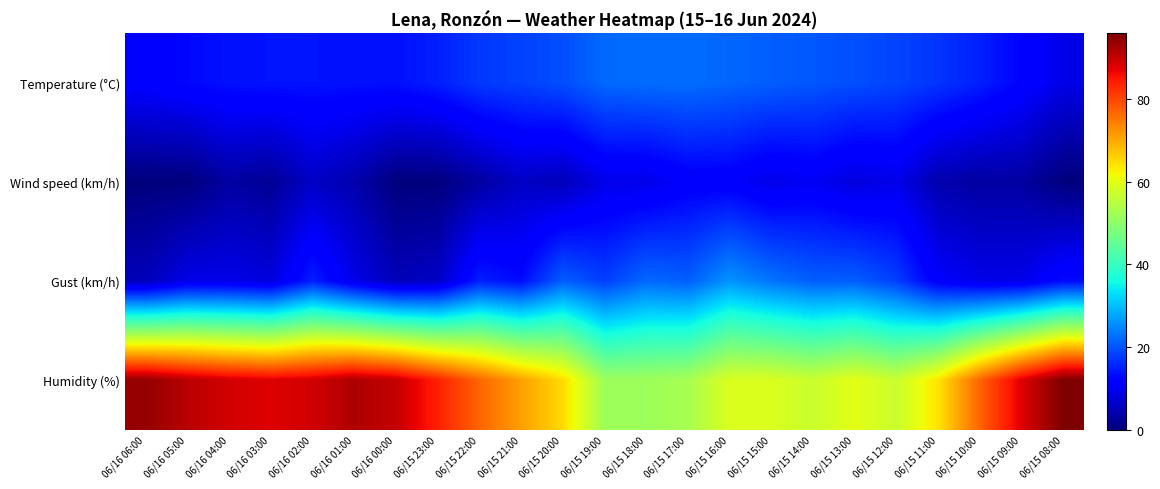

At which category is the sum across all series the highest?

06/16 02:00